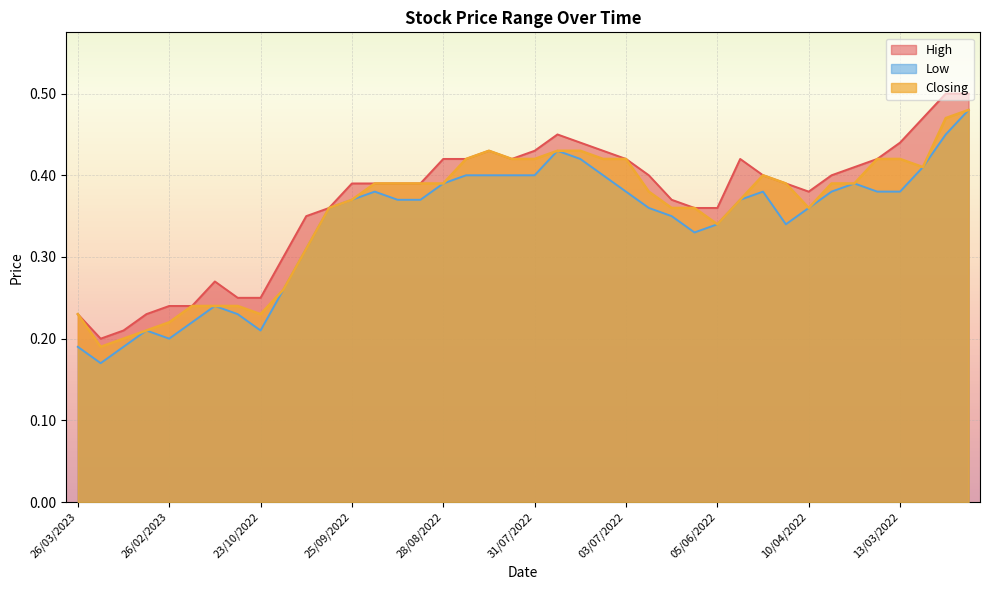

What is the label of the 8th point from the right?

10/04/2022